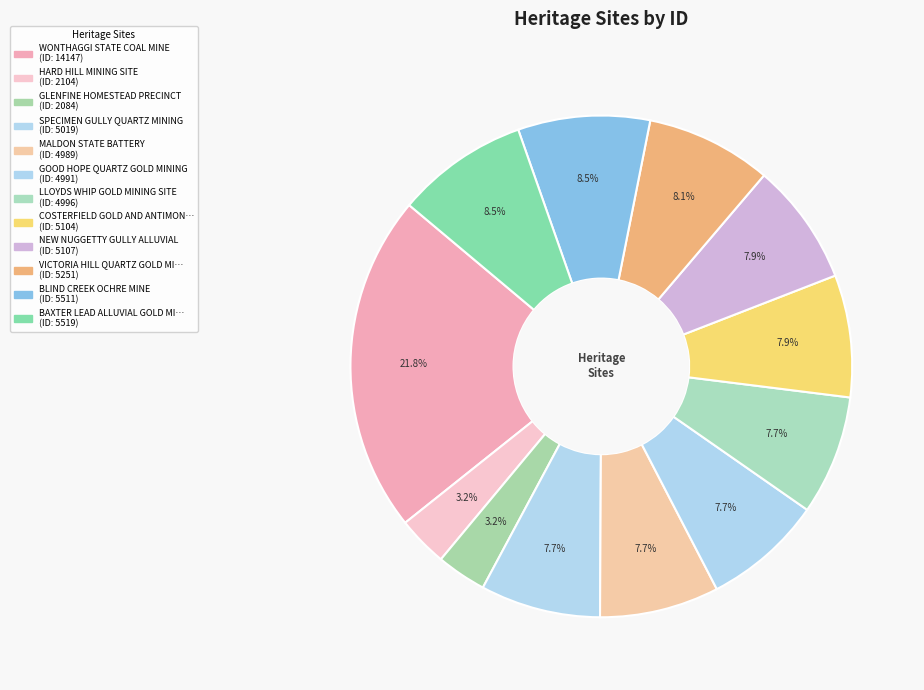

Count the number of slices in the pie.

12